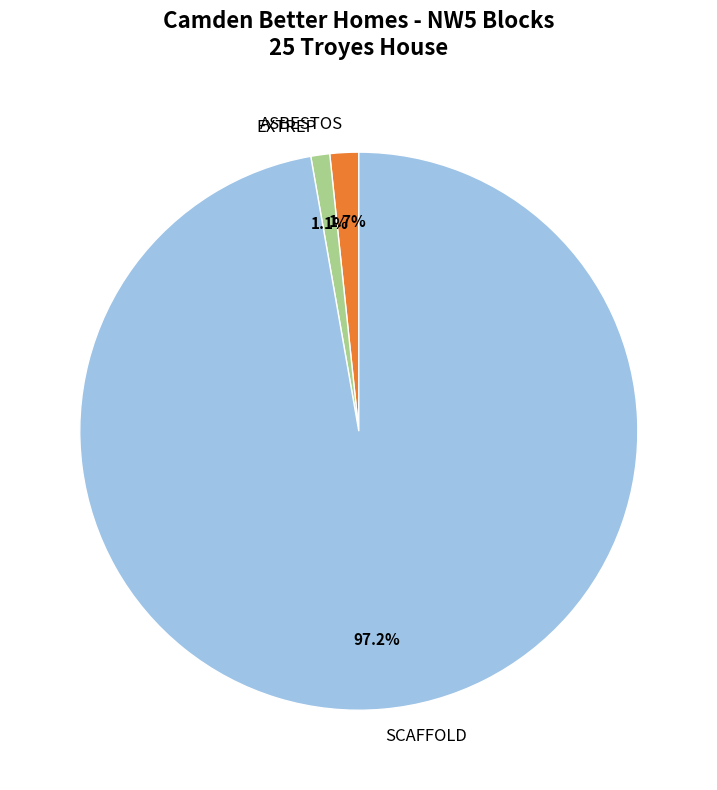

Between EXTREP and SCAFFOLD, which is larger?

SCAFFOLD